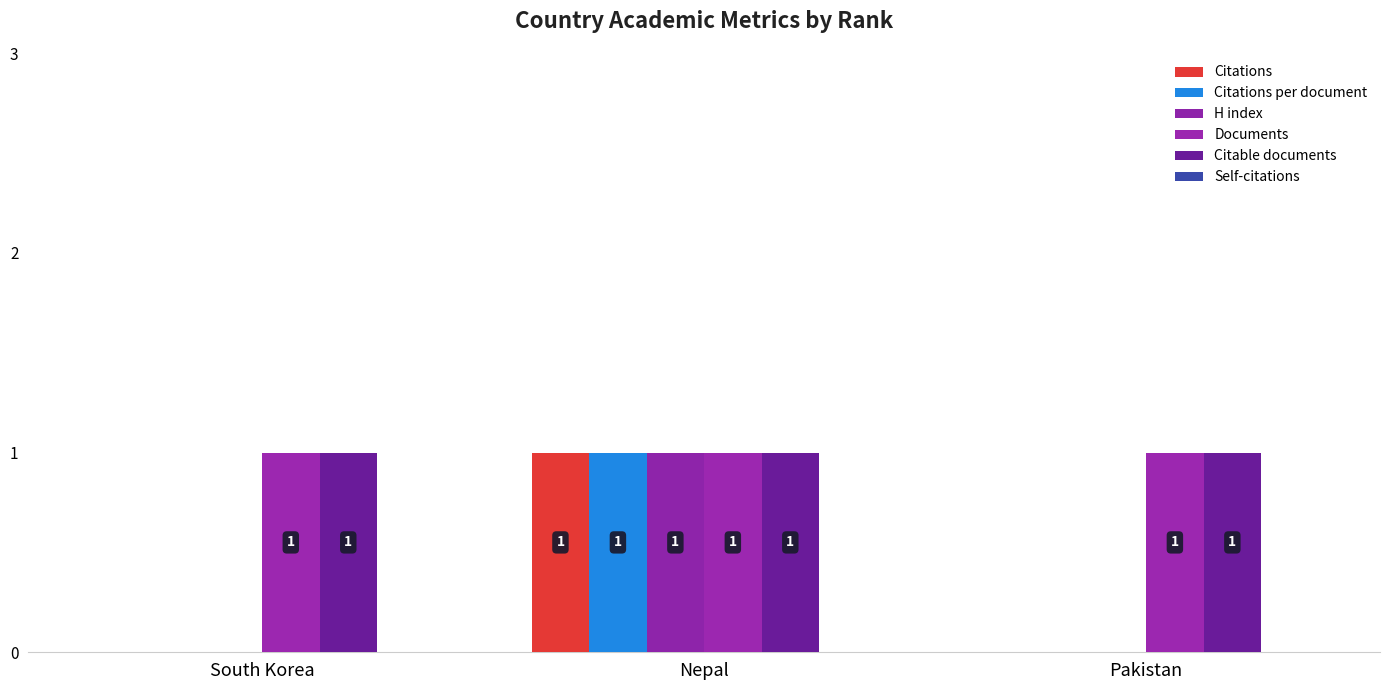

Reading left to right, extract all data points from this chart.

Citations: South Korea=0	Nepal=1	Pakistan=0
Citations per document: South Korea=0	Nepal=1	Pakistan=0
H index: South Korea=0	Nepal=1	Pakistan=0
Documents: South Korea=1	Nepal=1	Pakistan=1
Citable documents: South Korea=1	Nepal=1	Pakistan=1
Self-citations: South Korea=0	Nepal=0	Pakistan=0